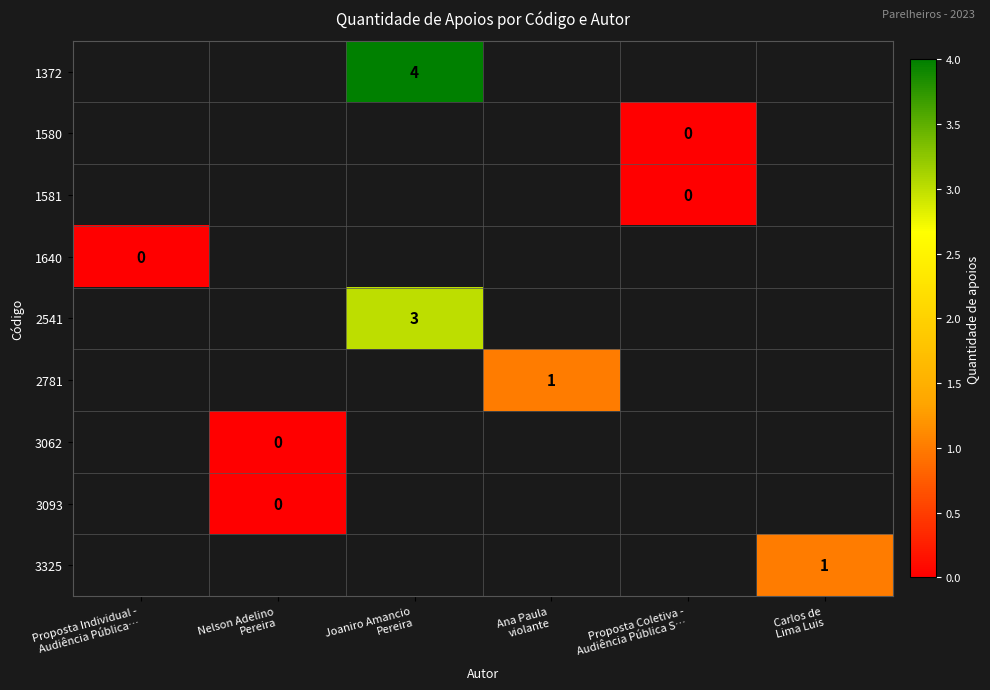

Is the value of 1372 at Proposta Individual - Audiência Pública… greater than the value of 2541 at Carlos de Lima Luis?

No